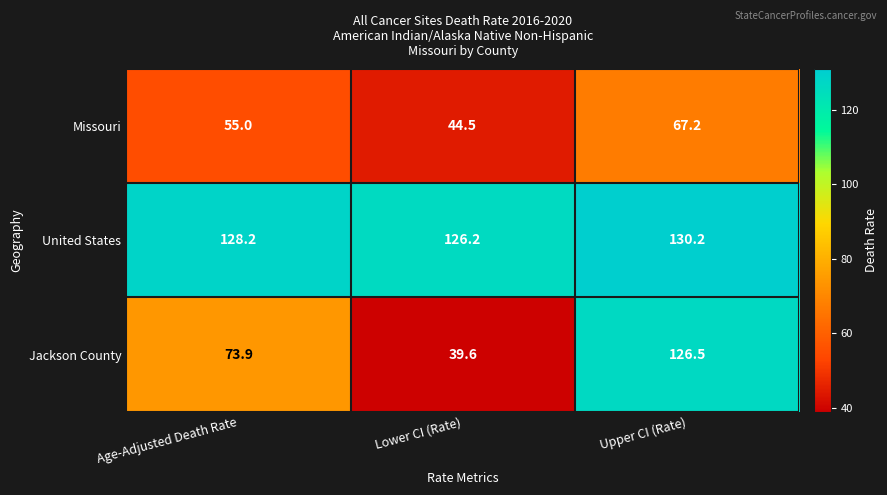

Is it true that Jackson County equals 44.2 at Age-Adjusted Death Rate?

False